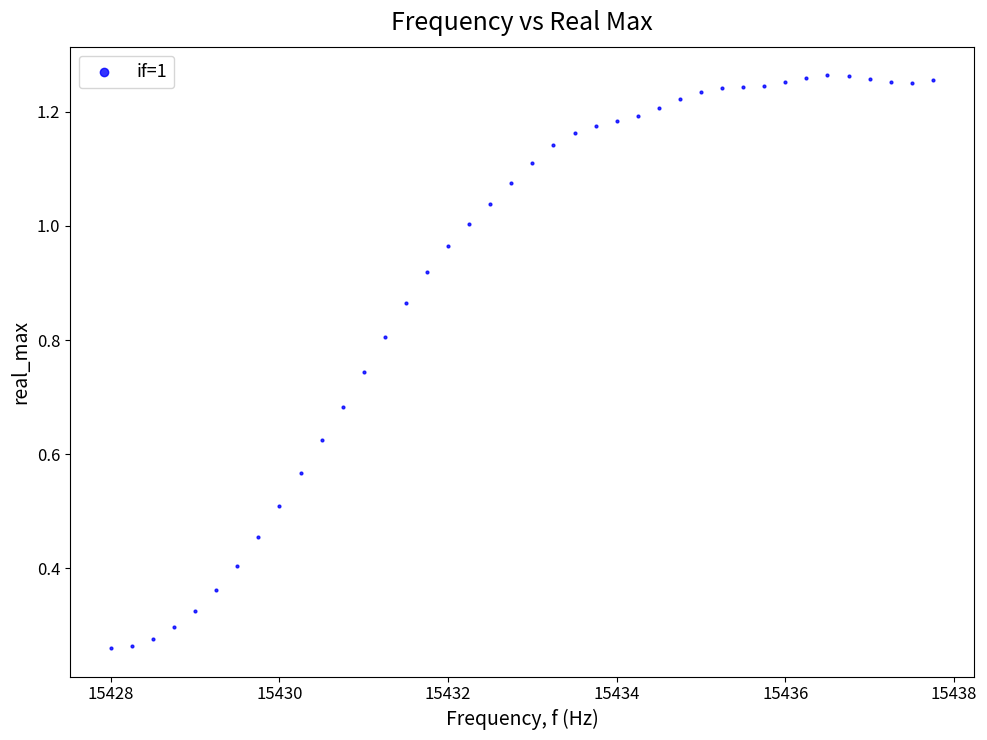

What is the range of X values (max minus min)?

9.8